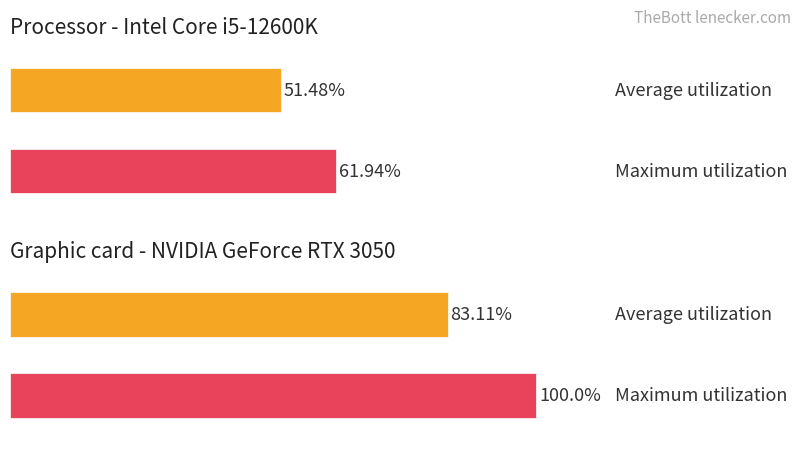

Rank the series by their maximum value, from highest to lowest.

Maximum utilization, Average utilization